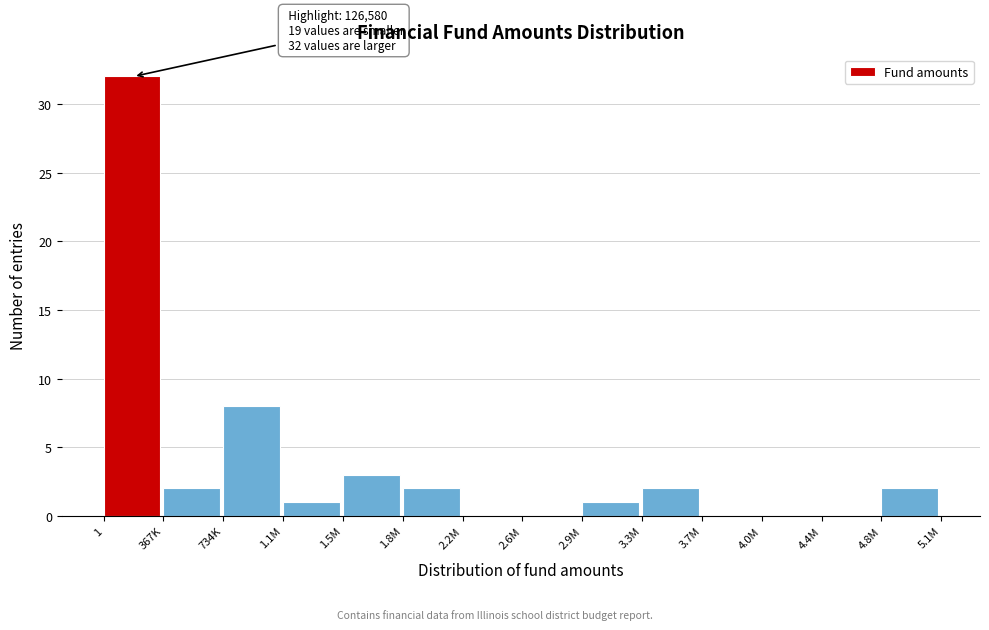

Reading left to right, what are all the values shown in this chart?

1=32	367K=2	734K=8	1.1M=1	1.5M=3	1.8M=2	2.2M=0	2.6M=0	2.9M=1	3.3M=2	3.7M=0	4.0M=0	4.4M=0	4.8M=2